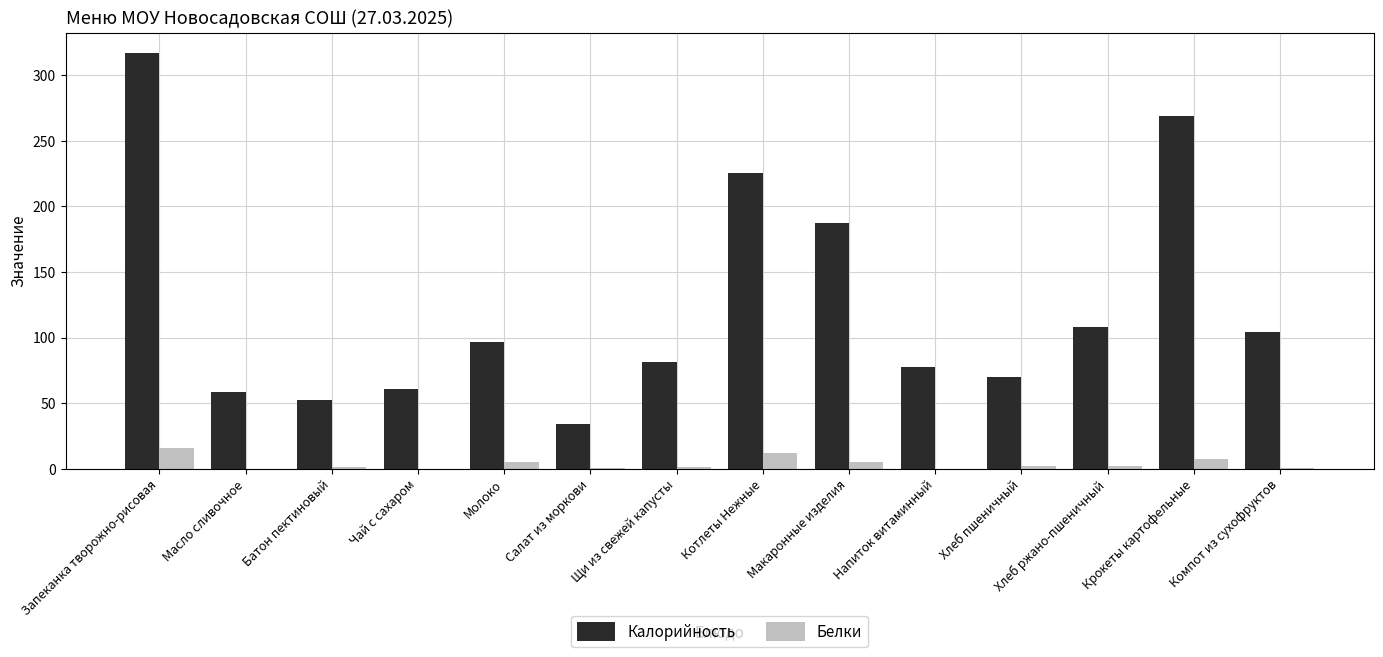

What is the maximum value shown in the chart?

316.8